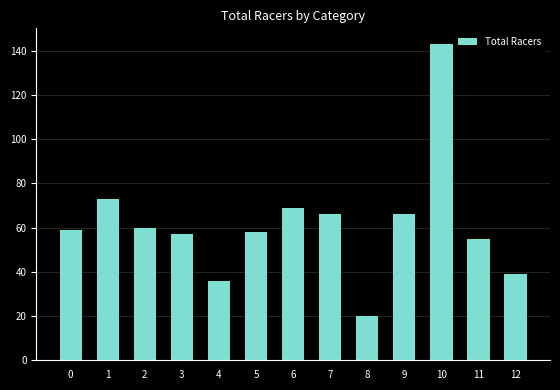

Where is the data nearest to the value 81?

1